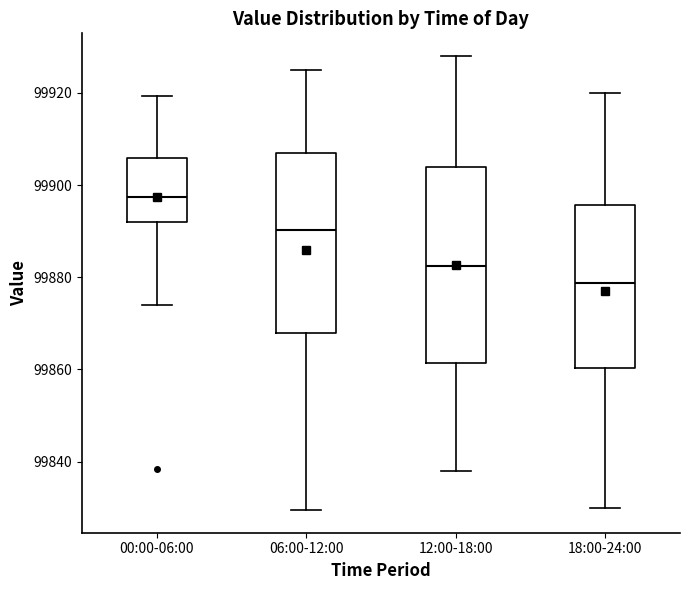

Reading left to right, transcribe this box plot: for each box, give where its median line is, the range the box spans, and where its two whiskers end, as read against the y-axis. The values are not printed on the chart, so give them approximately, as read against the axis.

00:00-06:00: median 99898, box 99892 to 99906, whiskers 99874 to 99920
06:00-12:00: median 99890, box 99868 to 99908, whiskers 99830 to 99926
12:00-18:00: median 99882, box 99862 to 99904, whiskers 99838 to 99928
18:00-24:00: median 99878, box 99860 to 99896, whiskers 99830 to 99920